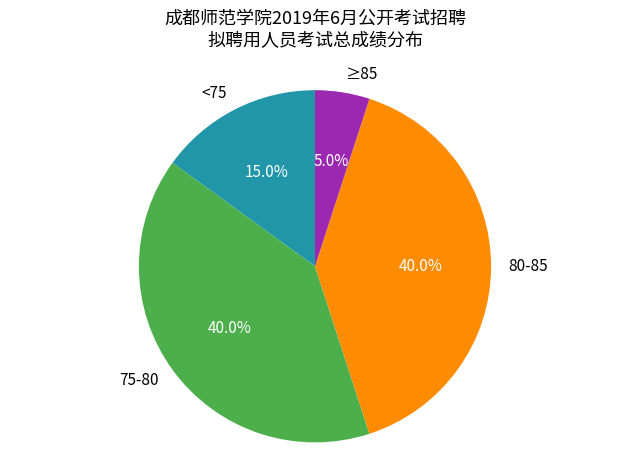

Do <75 and ≥85 together represent more than half of the pie?

No